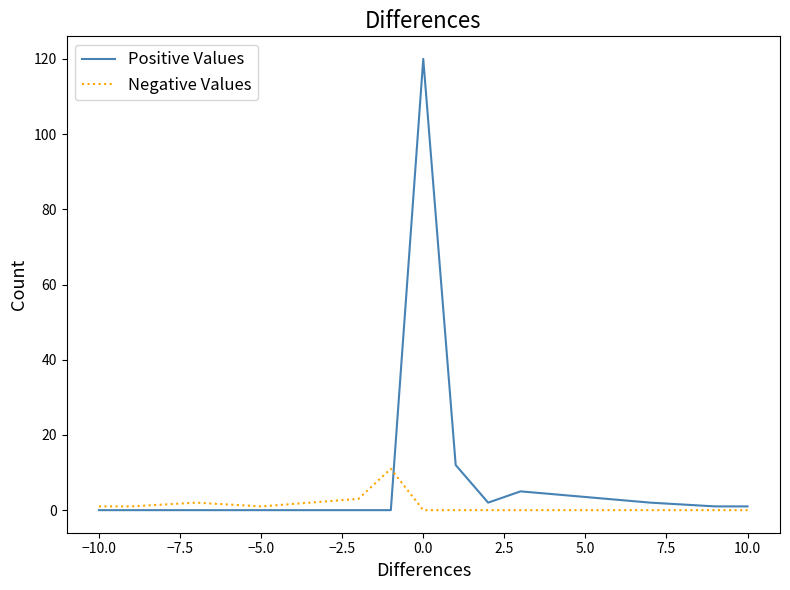

List the series in order of their peak value, lowest first.

Negative Values, Positive Values